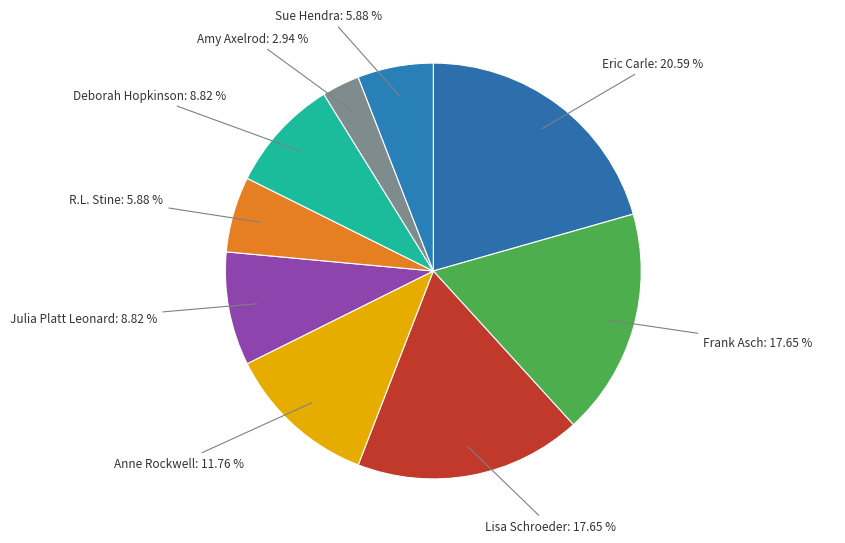

Which category has the biggest portion of the pie?

Eric Carle